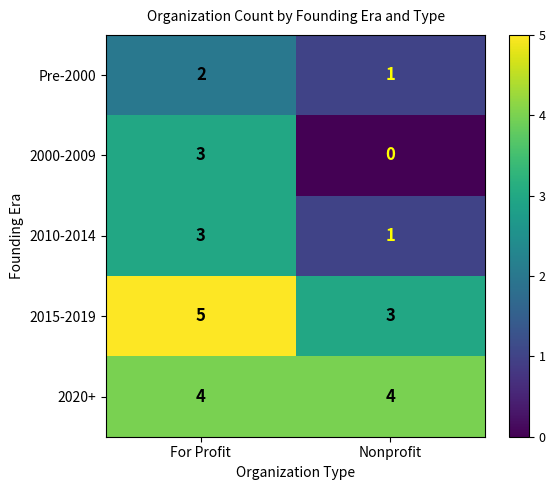

Reading left to right, what are all the values shown in this chart?

Pre-2000: For Profit=2	Nonprofit=1
2000-2009: For Profit=3	Nonprofit=0
2010-2014: For Profit=3	Nonprofit=1
2015-2019: For Profit=5	Nonprofit=3
2020+: For Profit=4	Nonprofit=4